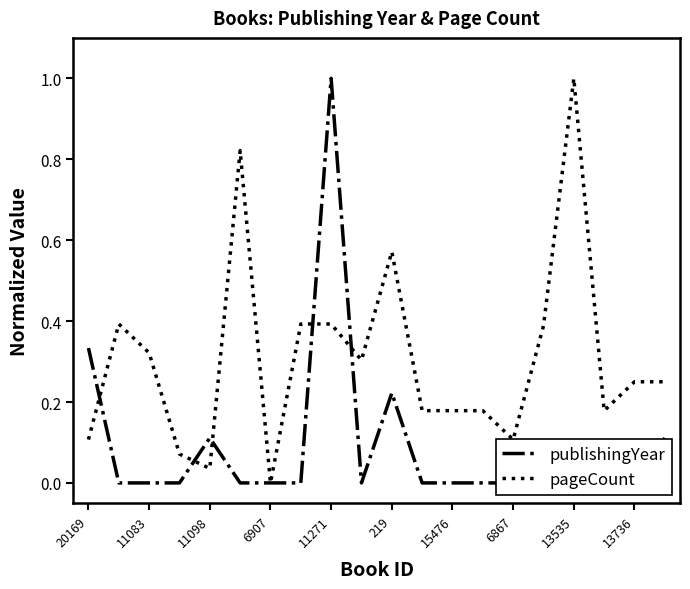

How many data points does each series have?

20